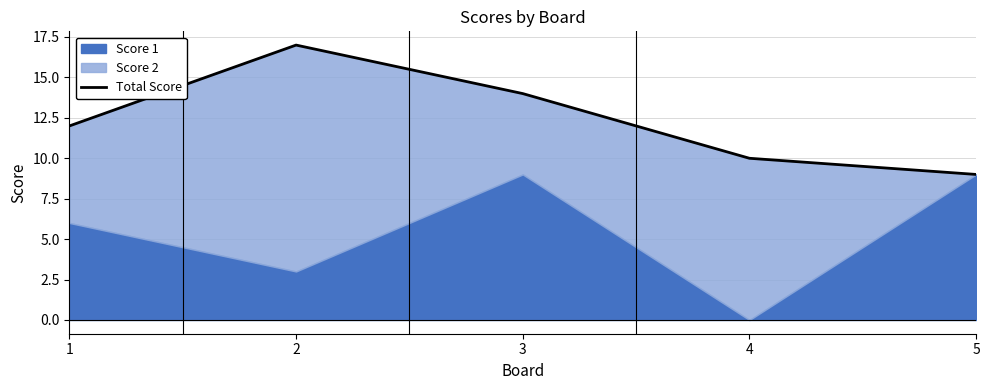

Between 3 and 5, which is larger?

3